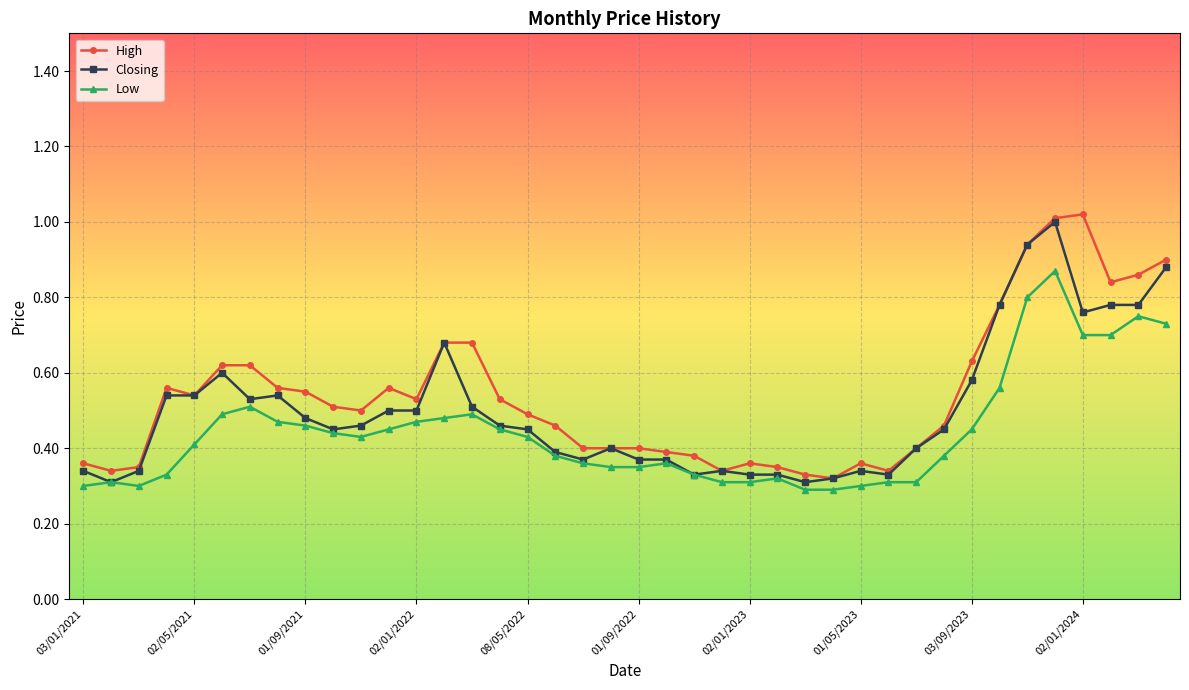

Which series has the largest total across all categories?

High